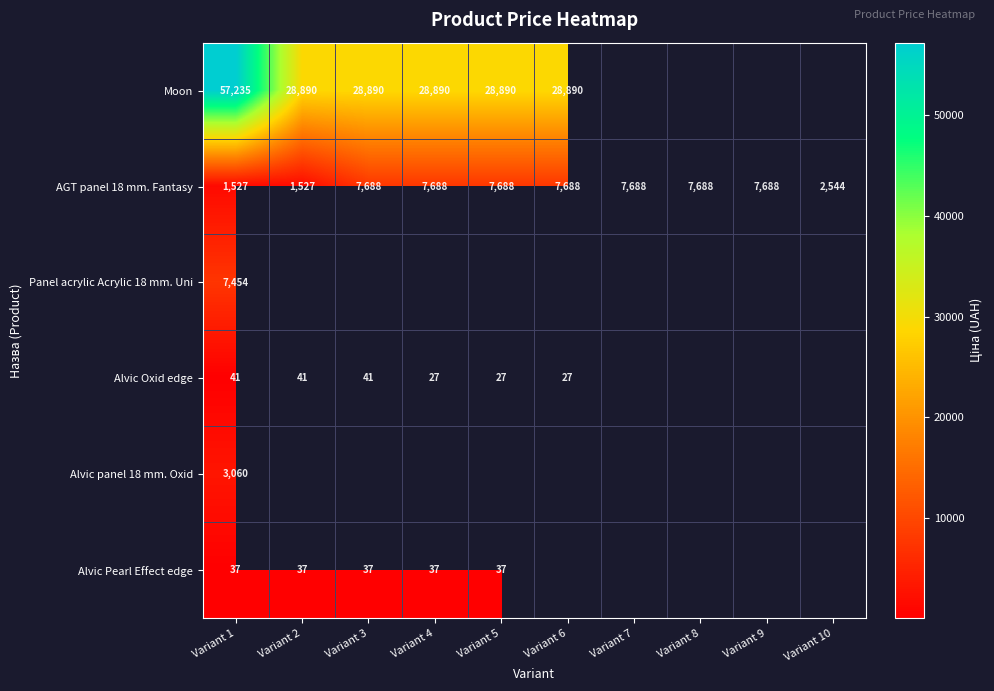

What is the lowest value of the Moon series?

28890.3